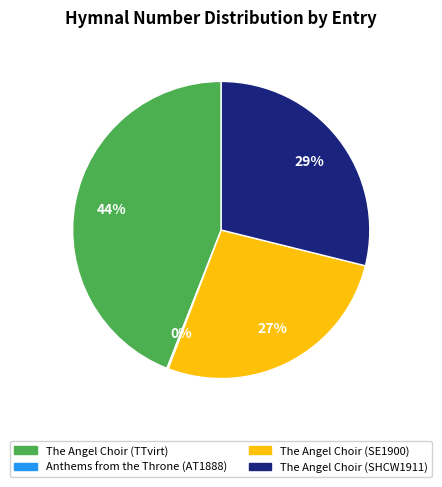

What is the largest slice in the pie chart?

The Angel Choir (TTvirt)